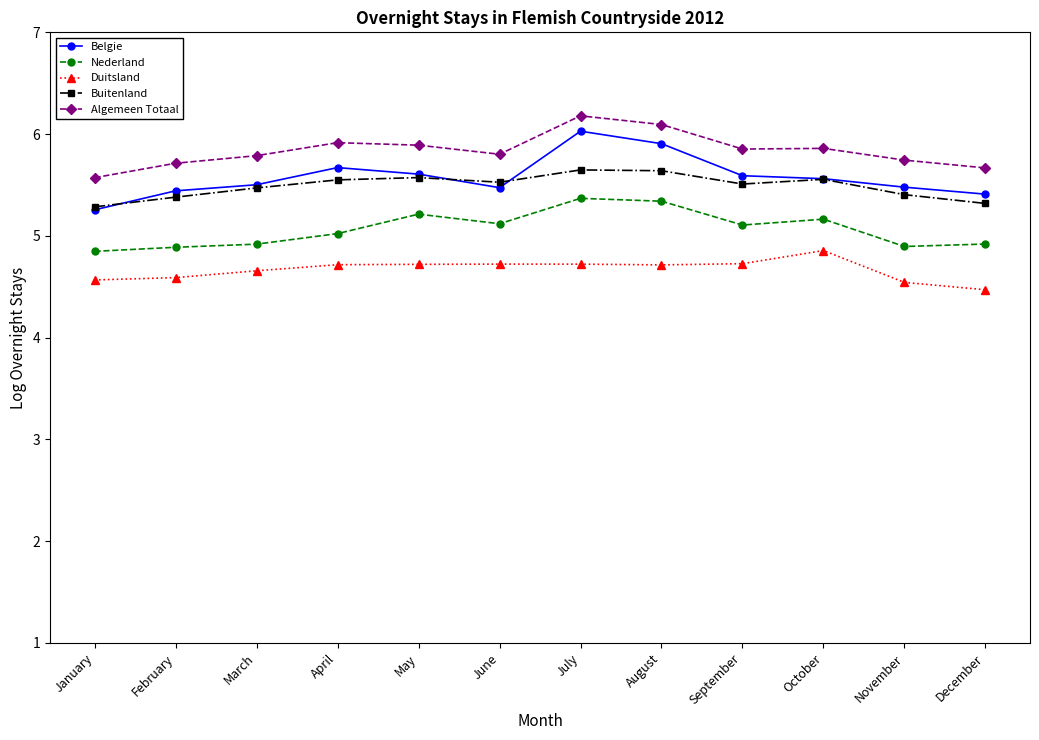

What is the total value across all series at May?

27.0